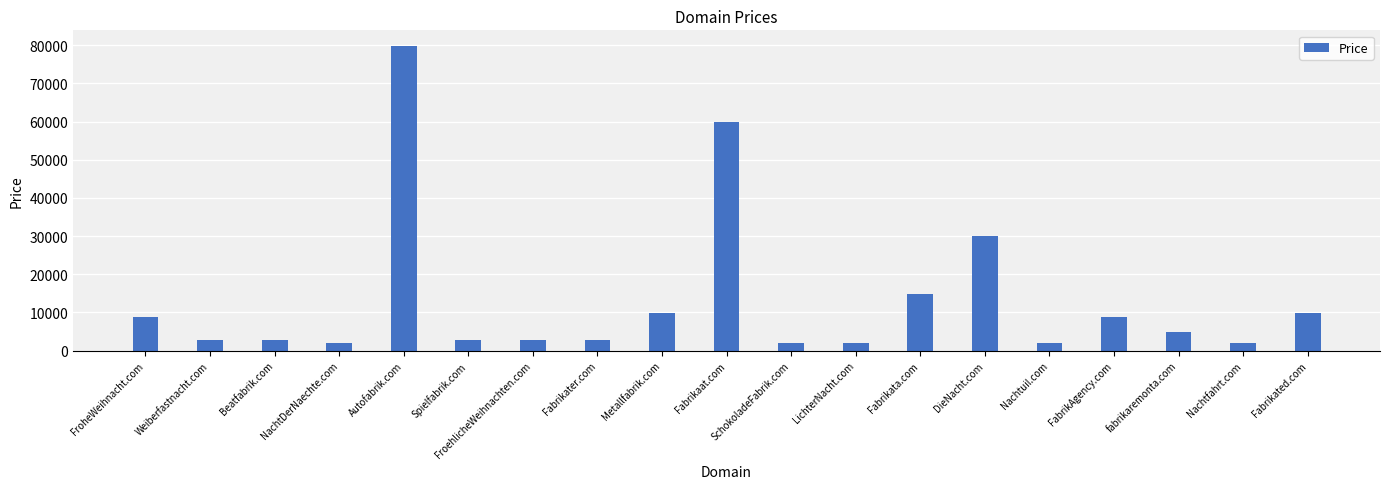

What is the greatest value displayed?

79888